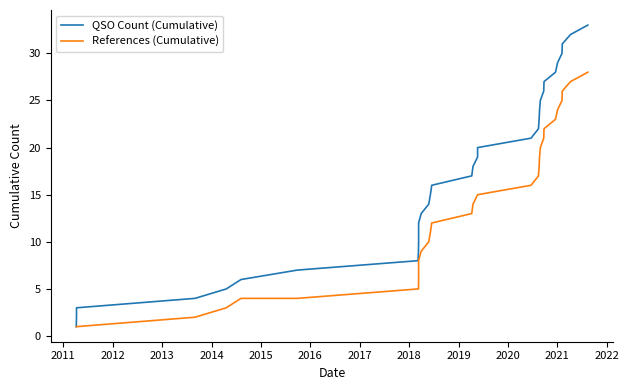

What is the minimum value for References (Cumulative)?

1